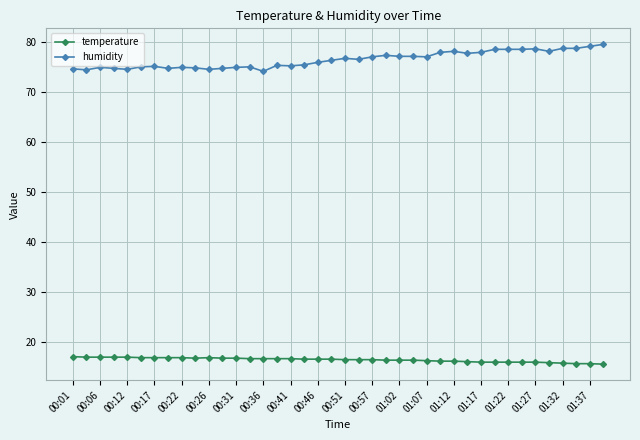

Rank the series by their average value, from lowest to highest.

temperature, humidity